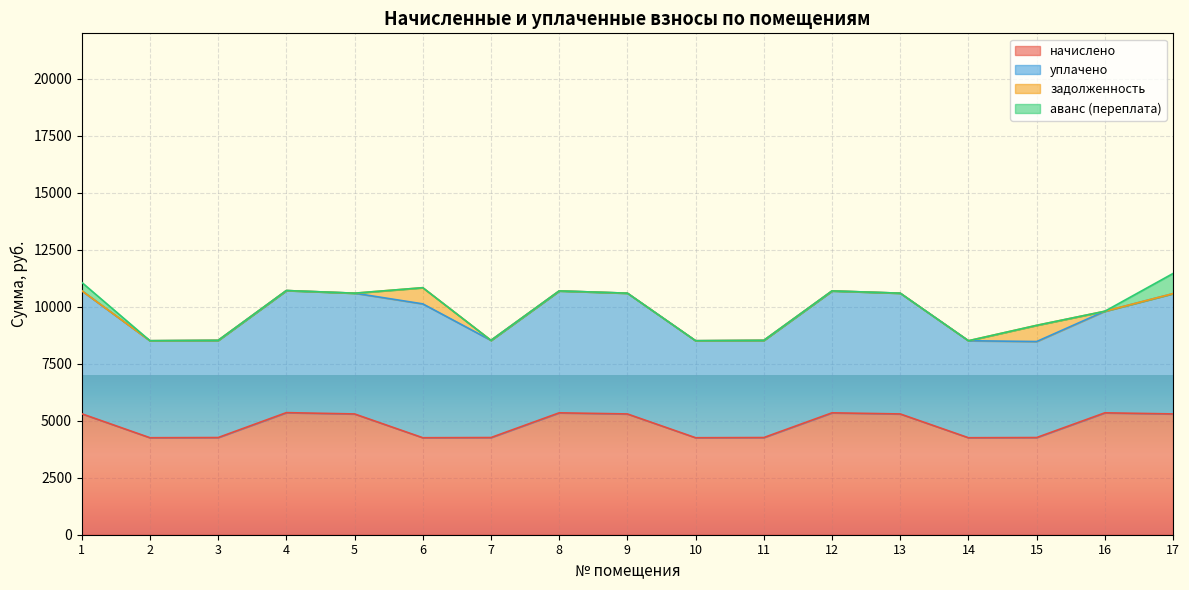

Which series changed the most between 11 and 13?

начислено